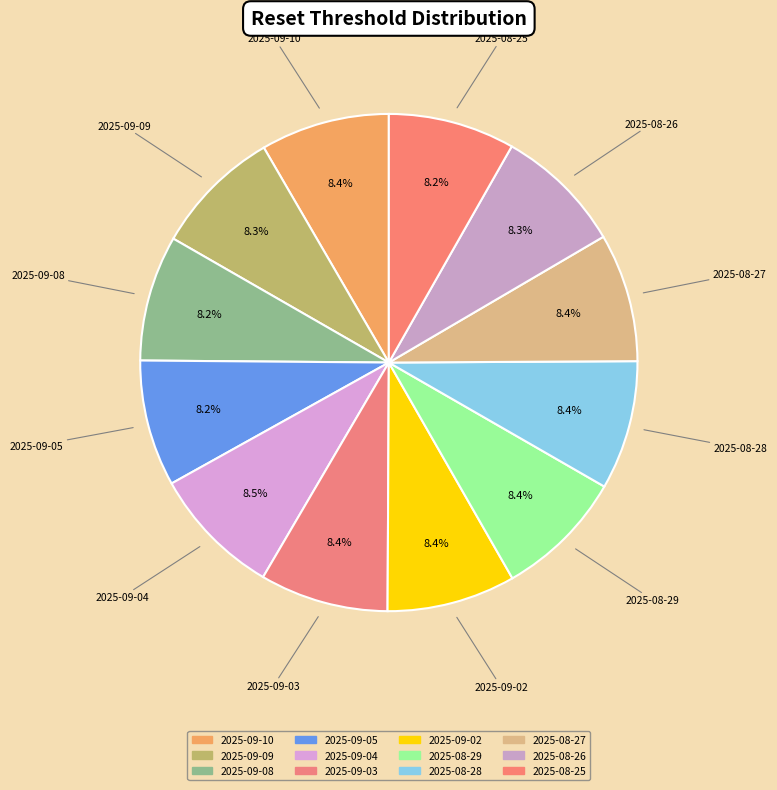

How much of the chart is everything except 2025-08-27?

91.6%